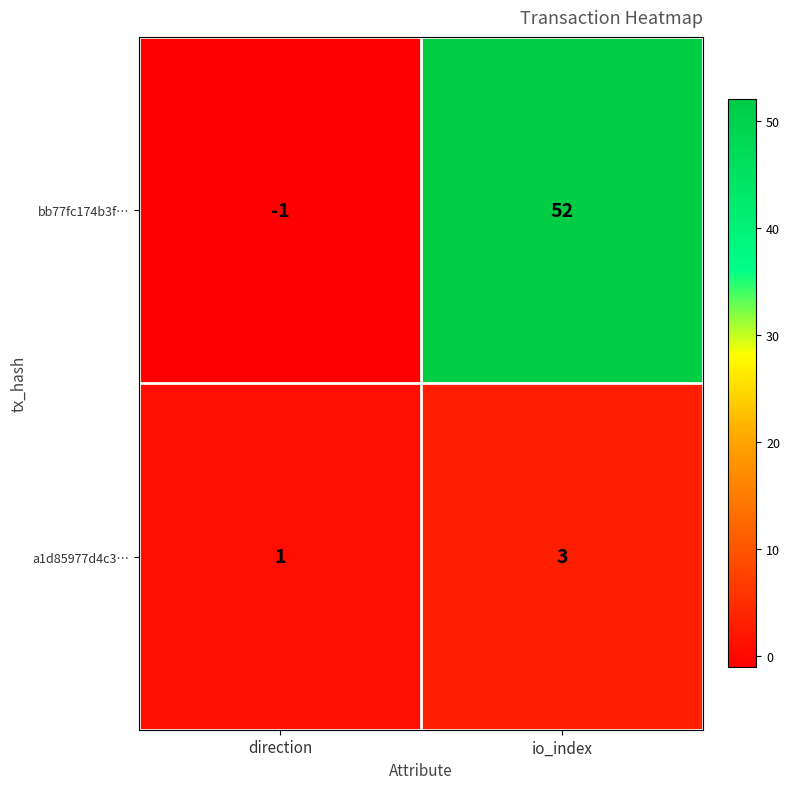

Reading left to right, list all the values displayed in this chart.

bb77fc174b3f…: -1	52
a1d85977d4c3…: 1	3